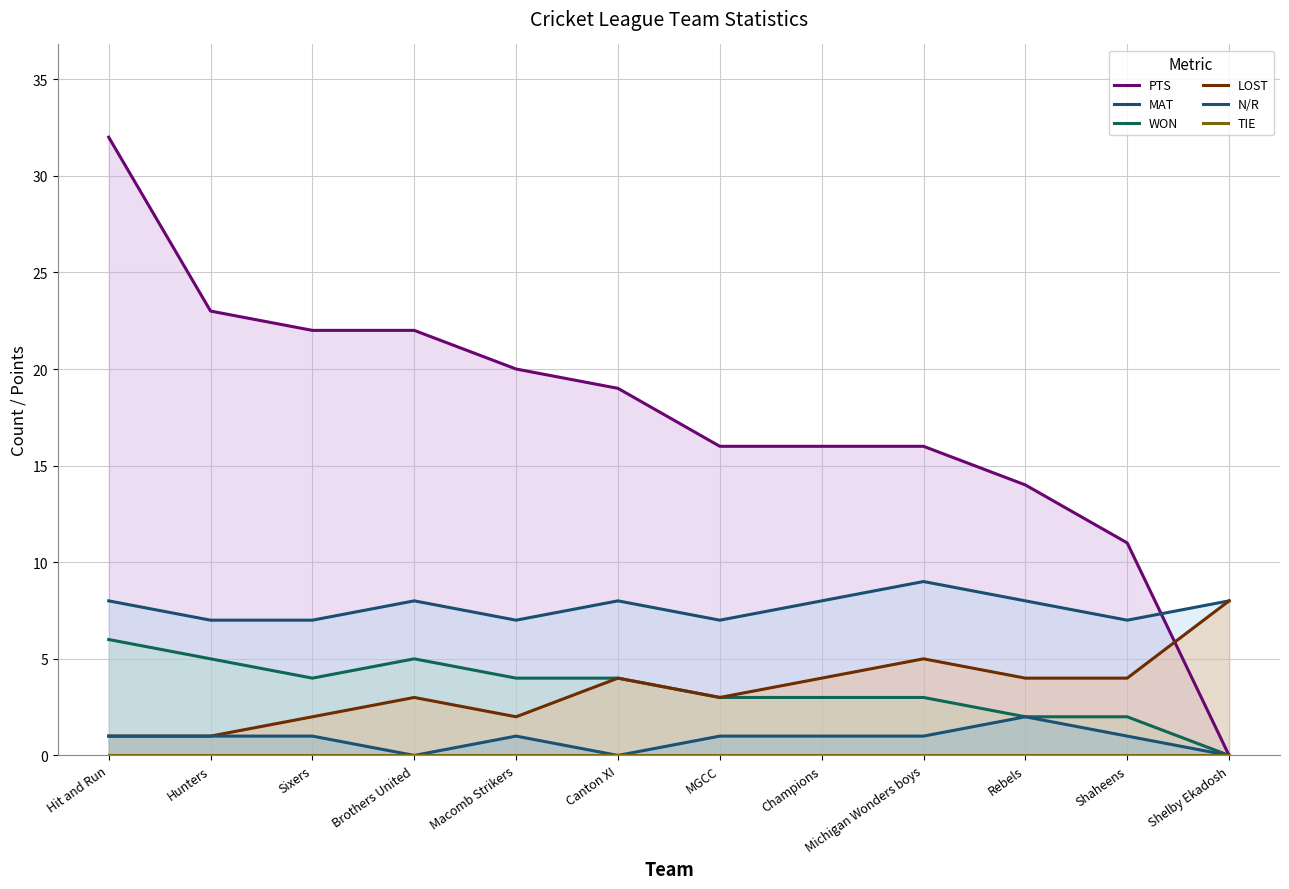

Where is the first local minimum for LOST?

Macomb Strikers